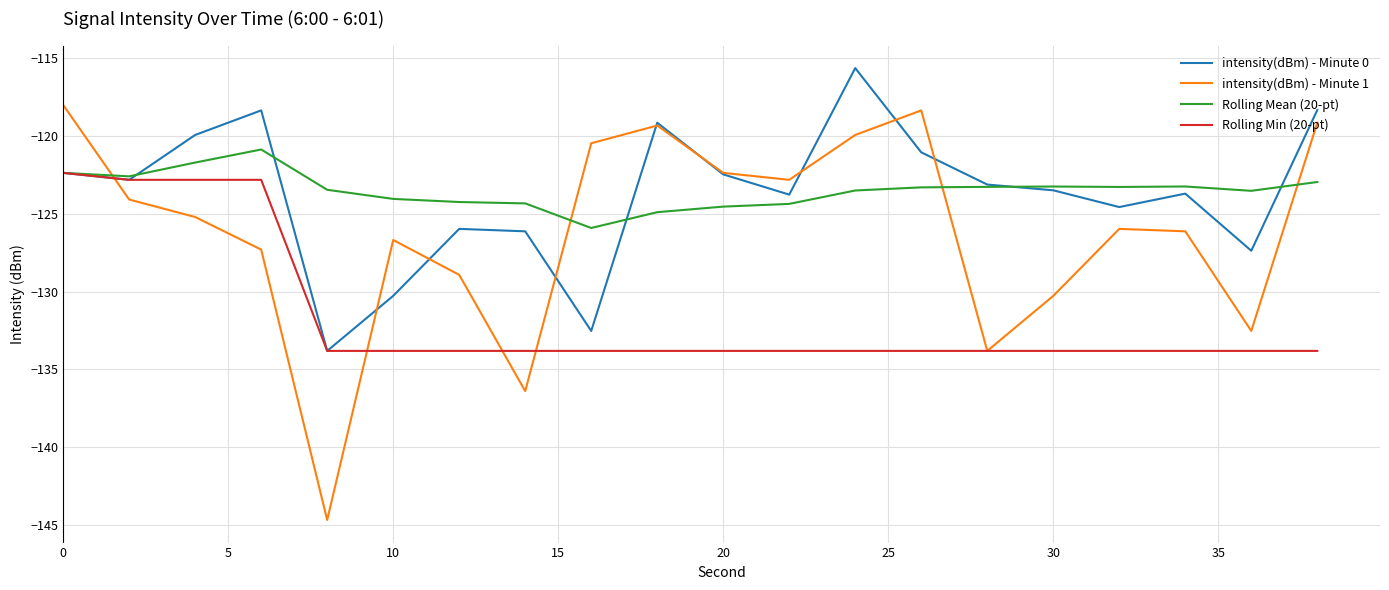

What is the greatest value displayed?

-115.7